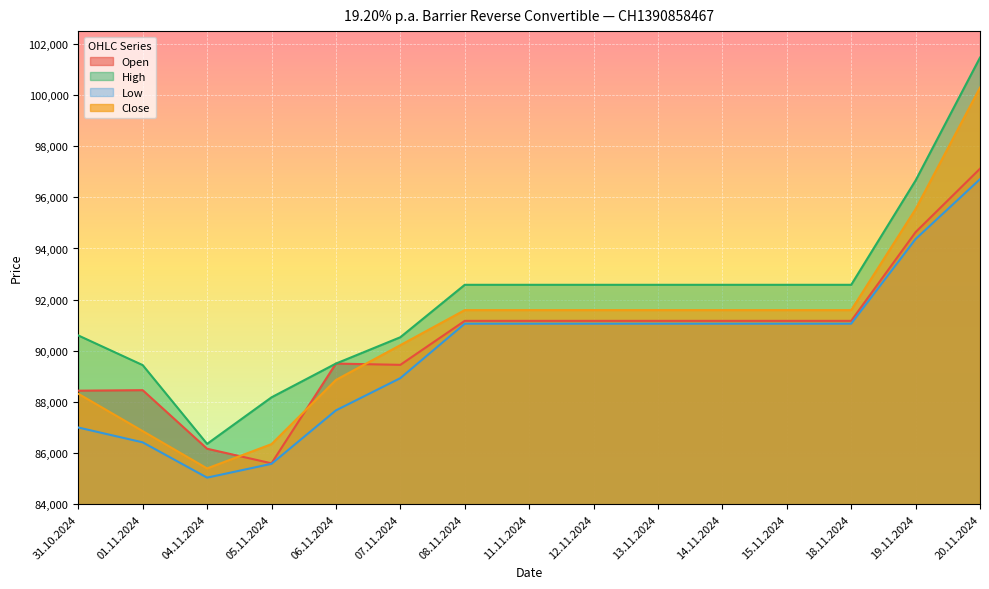

How many data points in High are less than 92580?

6